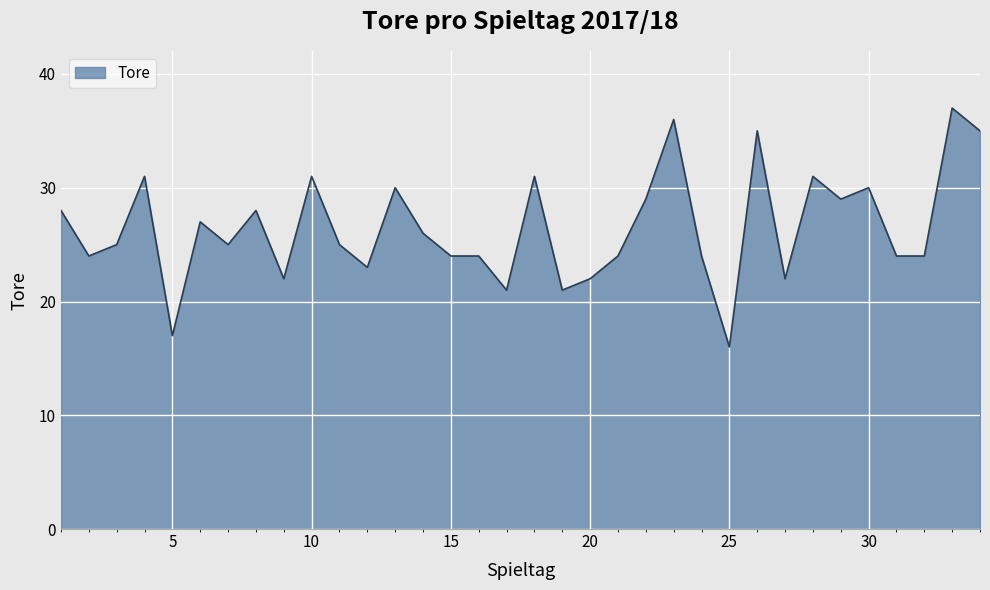

What is the sum of all values?

901